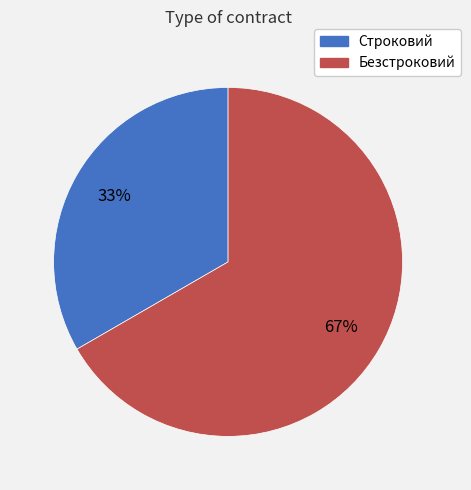

Do Строковий and Безстроковий together represent more than half of the pie?

Yes